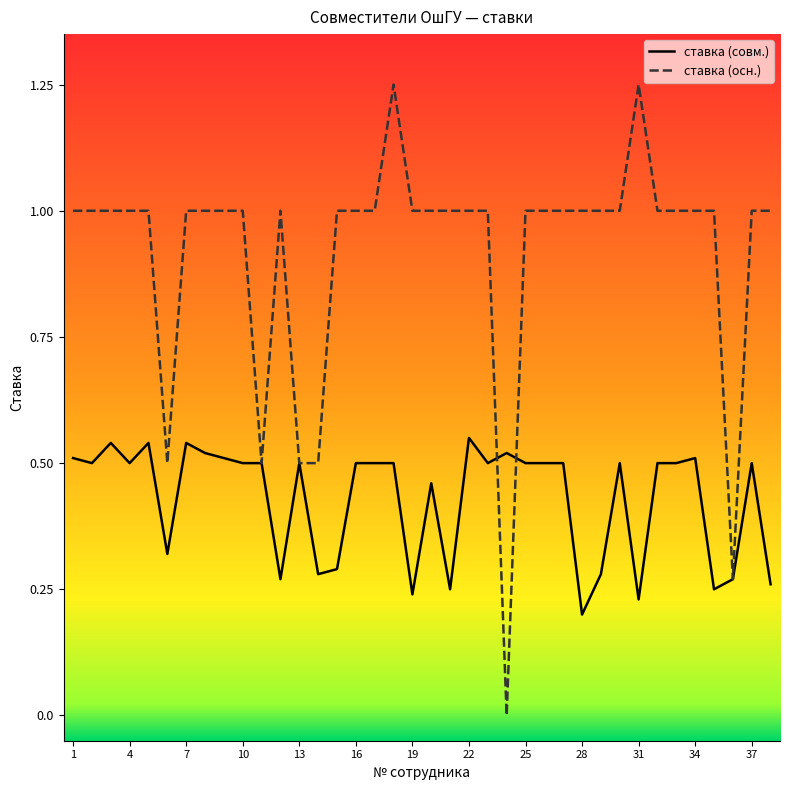

Rank the series by their maximum value, from highest to lowest.

ставка (осн.), ставка (совм.)